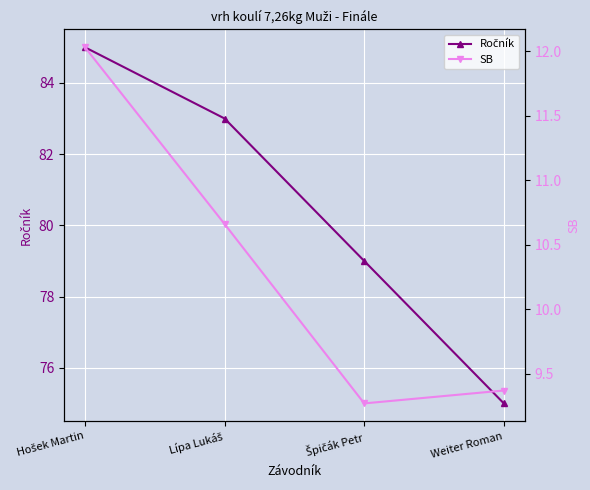

At how many categories does at least one series exceed 45?

4